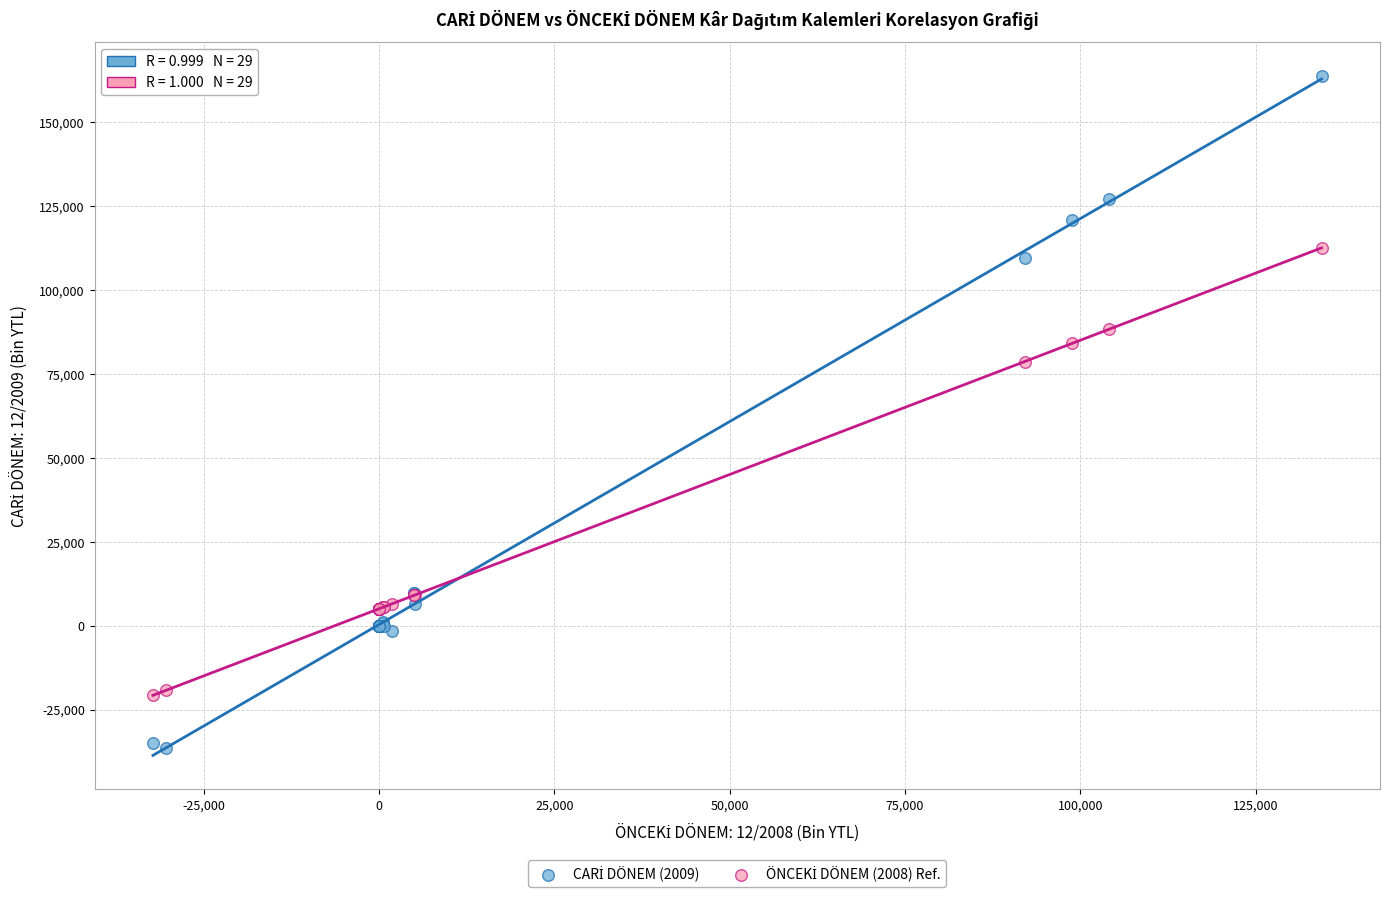

What is the X range (max minus min) for the scatter plot?

166616.0